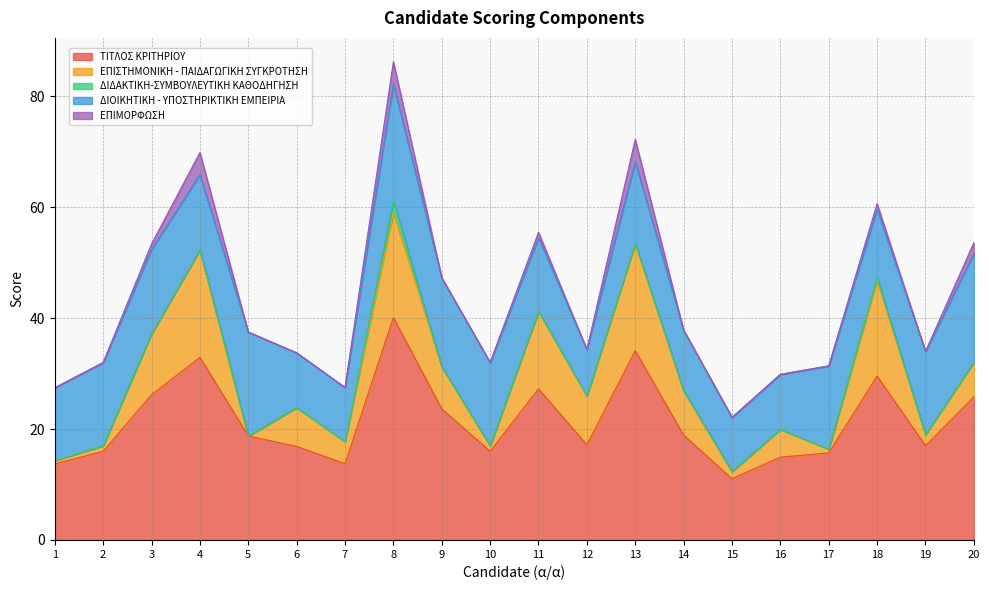

Is it true that ΔΙΔΑΚΤΙΚΗ-ΣΥΜΒΟΥΛΕΥΤΙΚΗ ΚΑΘΟΔΗΓΗΣΗ equals 0.0 at 10?

True